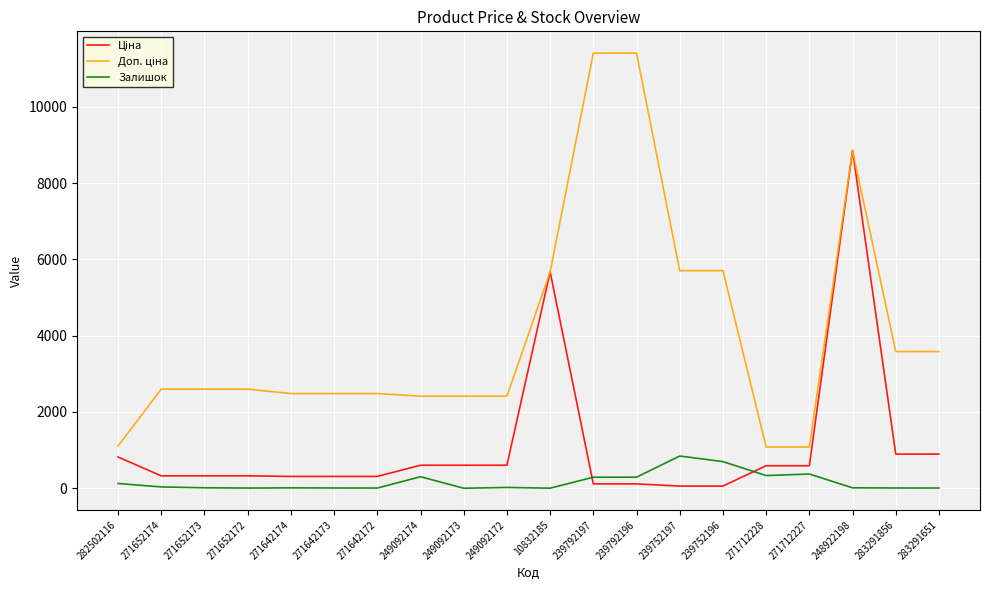

What is the maximum value shown in the chart?

11410.0